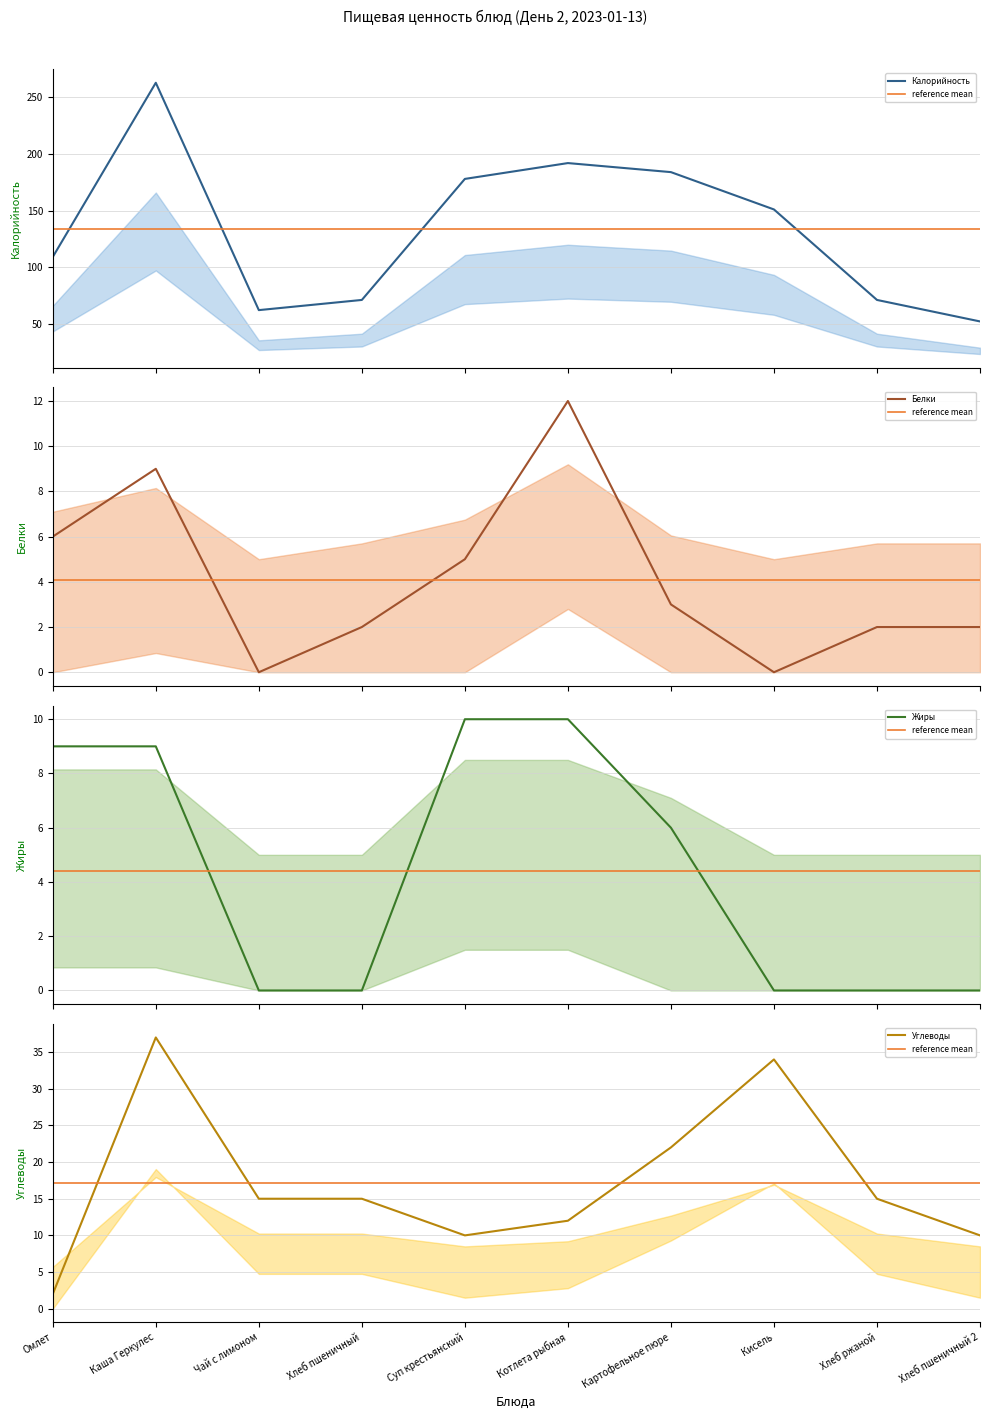

Does the chart display data point markers on the line(s)?

No